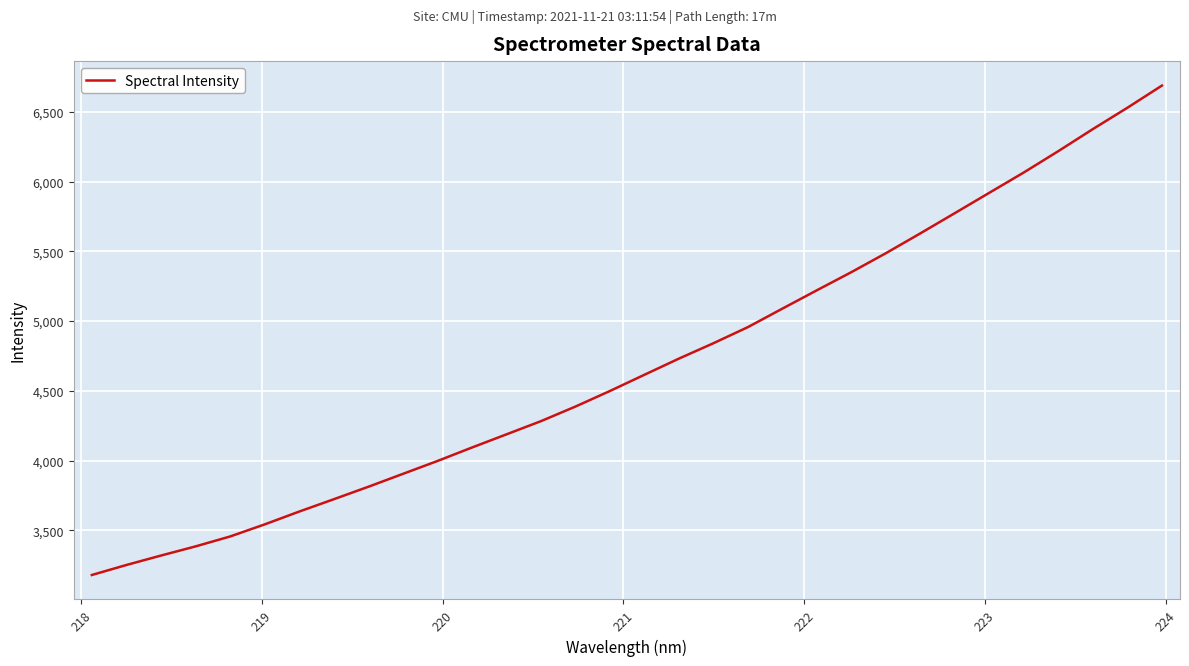

What is the difference between the maximum and minimum values?

3506.7